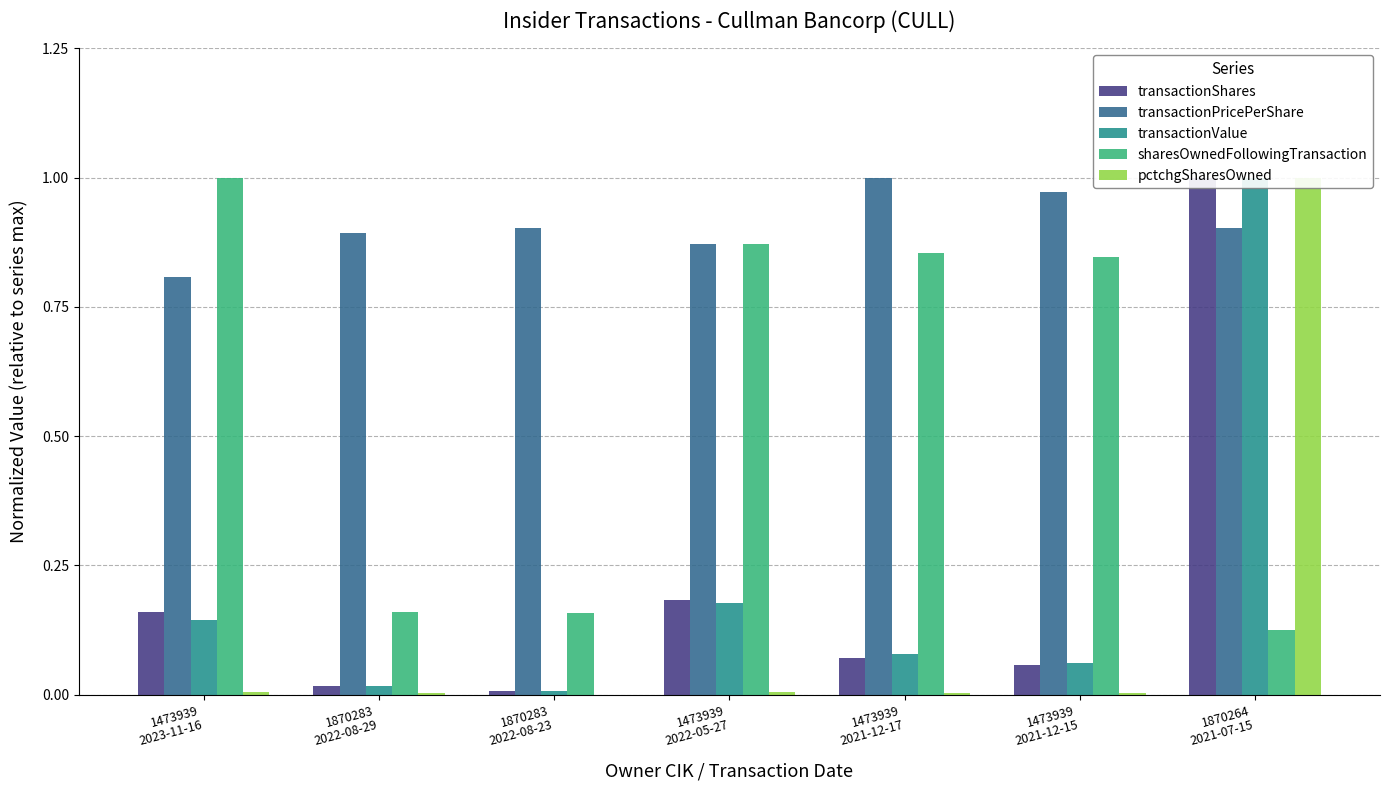

What is the label of the 3rd bar from the left?

1870283
2022-08-23